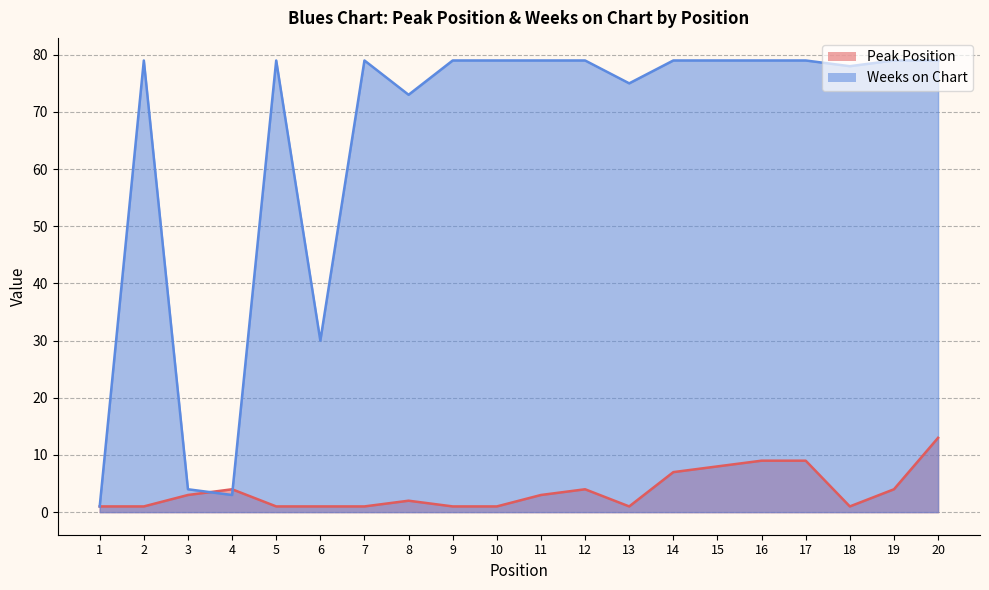

At which label is Peak Position closest to 7?

14